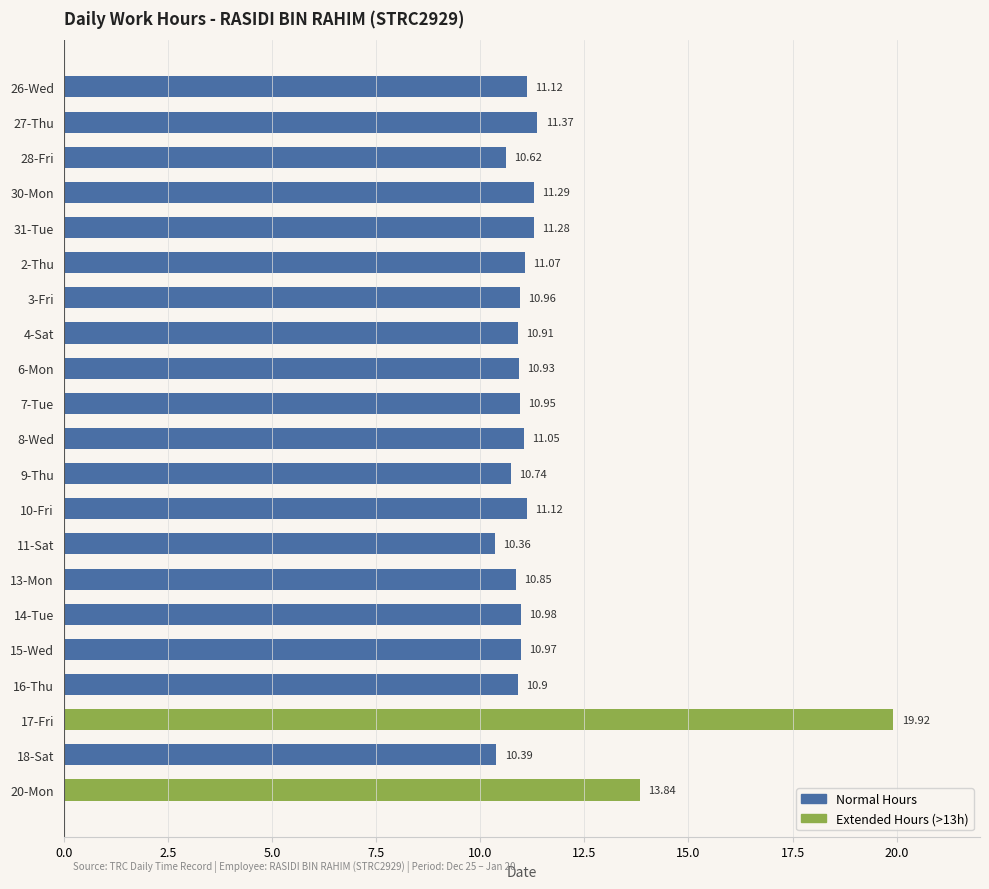

What is the sum of all values?

241.6